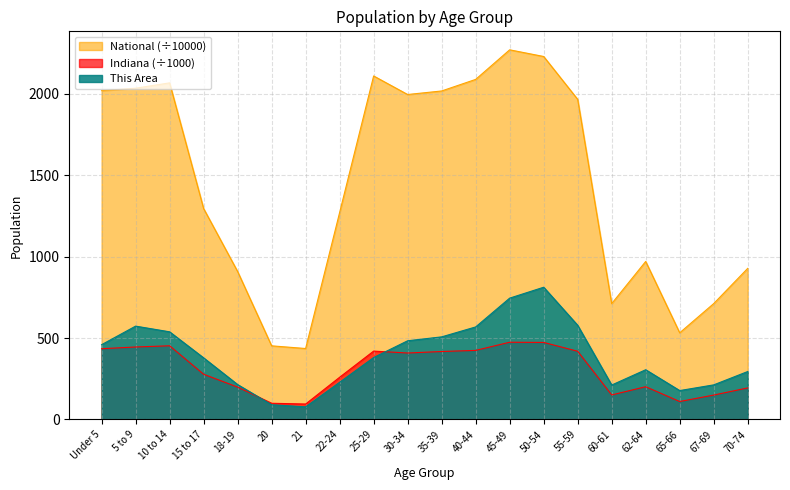

True or false: National and Indiana intersect in this chart.

False